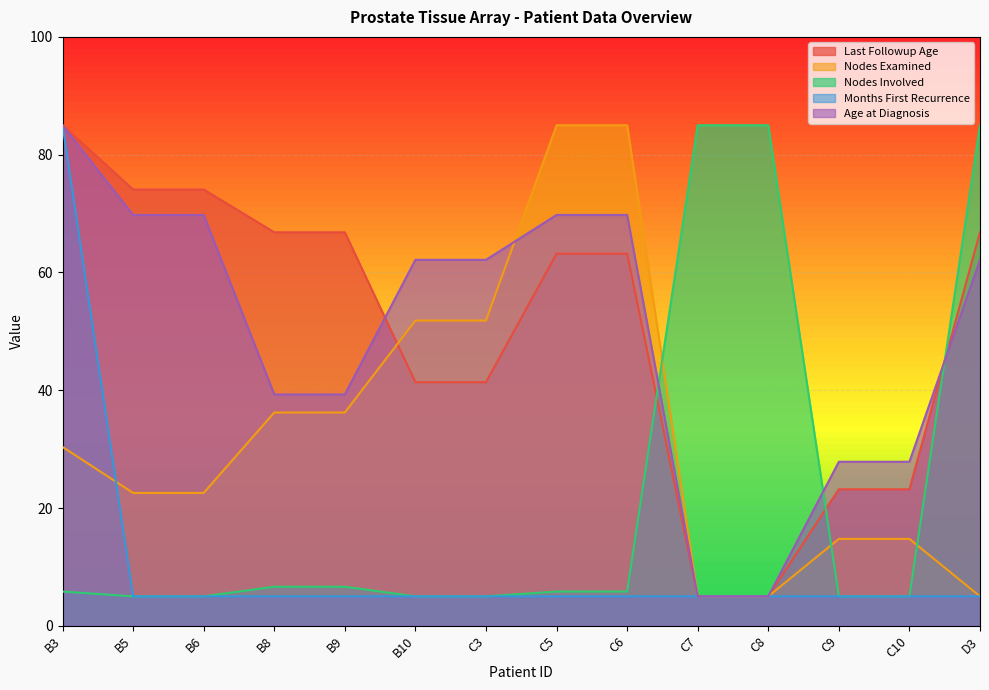

What is the average value of the Last Followup Age series?

49.9